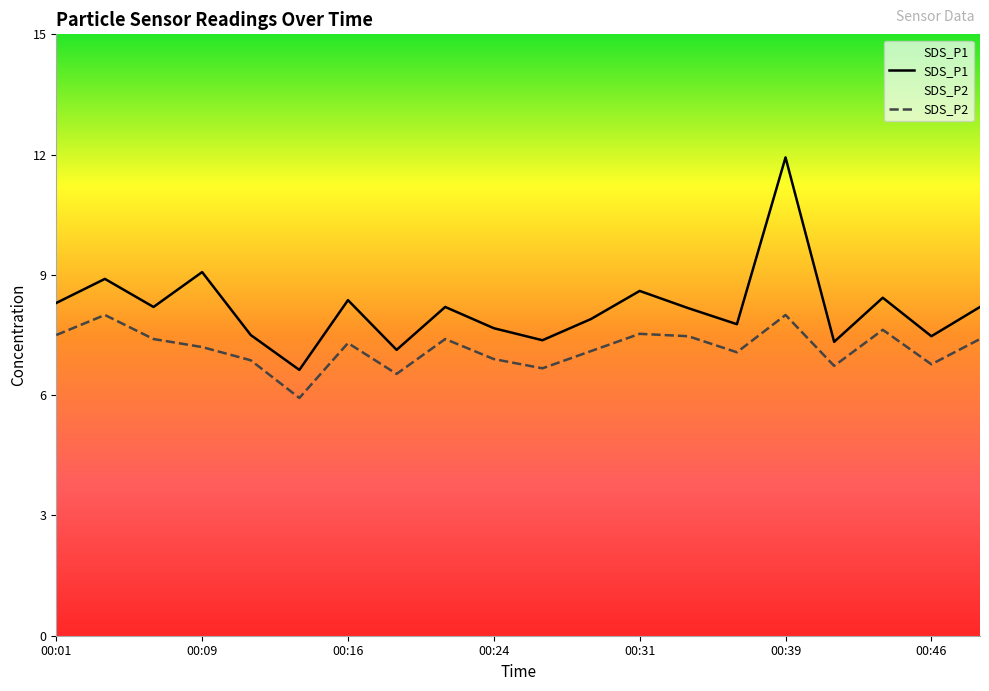

At which category does SDS_P1 reach its first local peak?

00:04